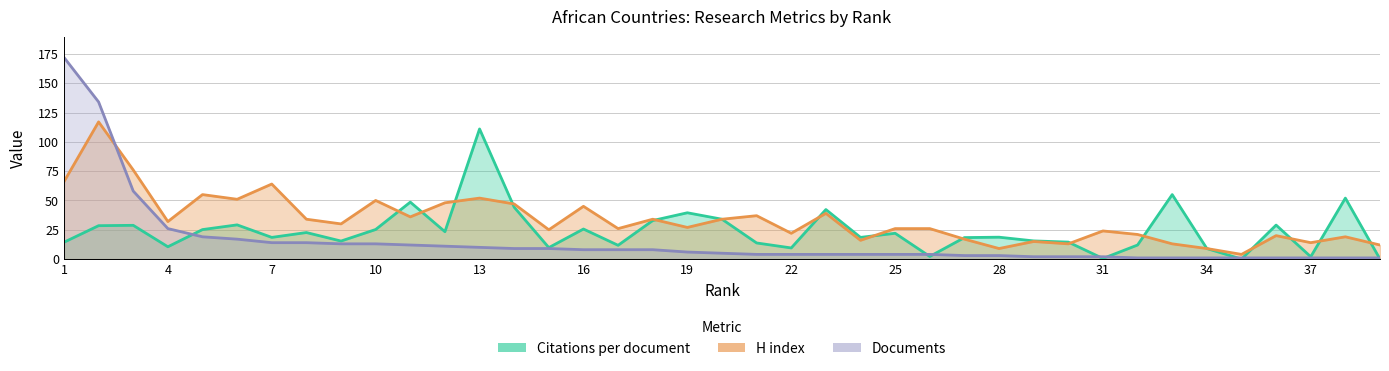

Which label corresponds to the smallest value in the chart?

35